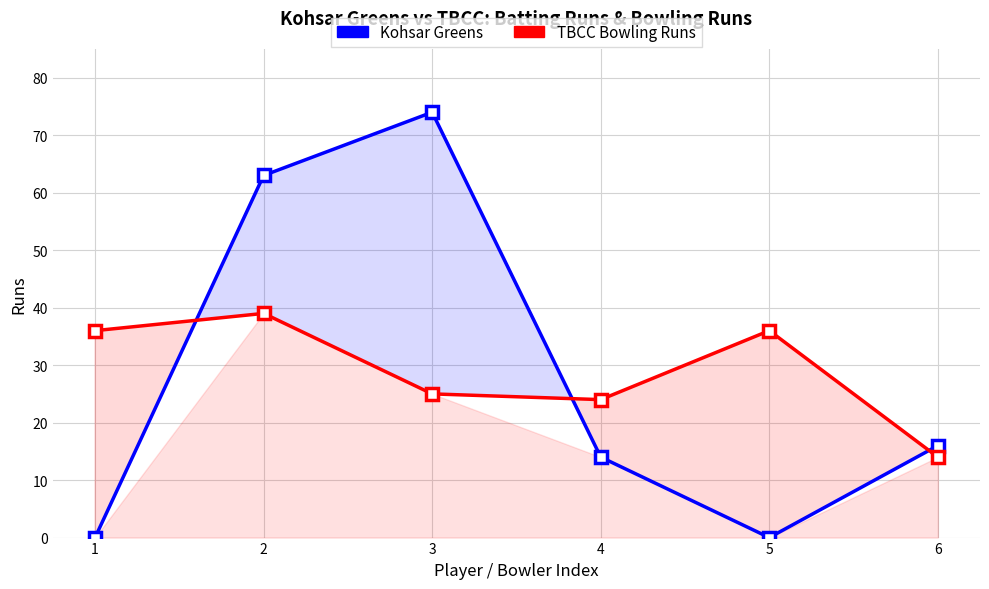

Where is the first local maximum for Kohsar Greens?

3